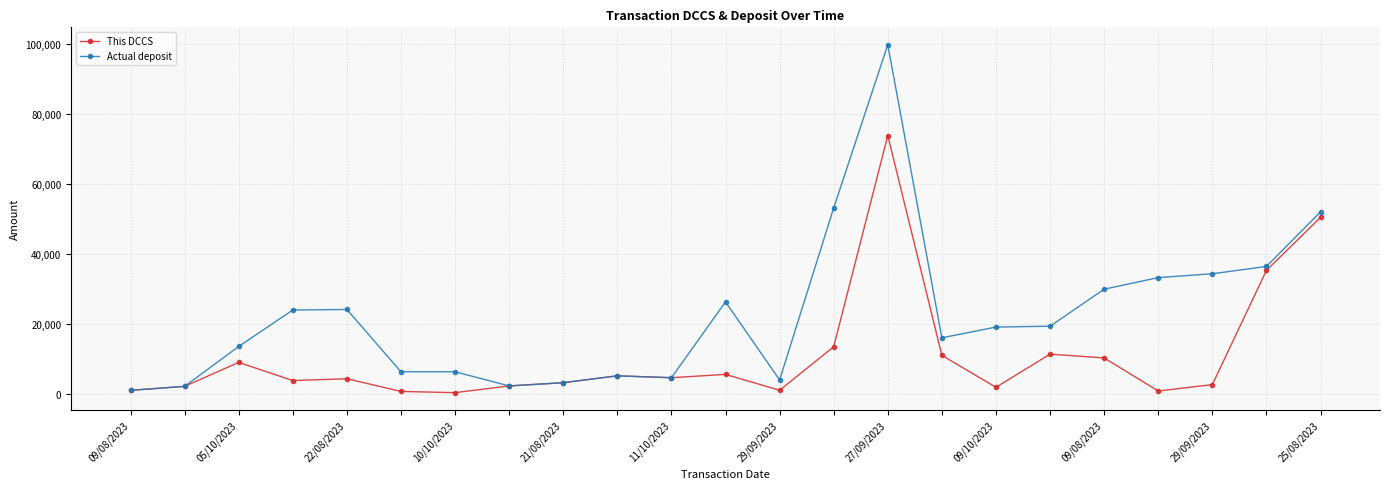

List the series in order of their overall mean, highest first.

Actual deposit, This DCCS